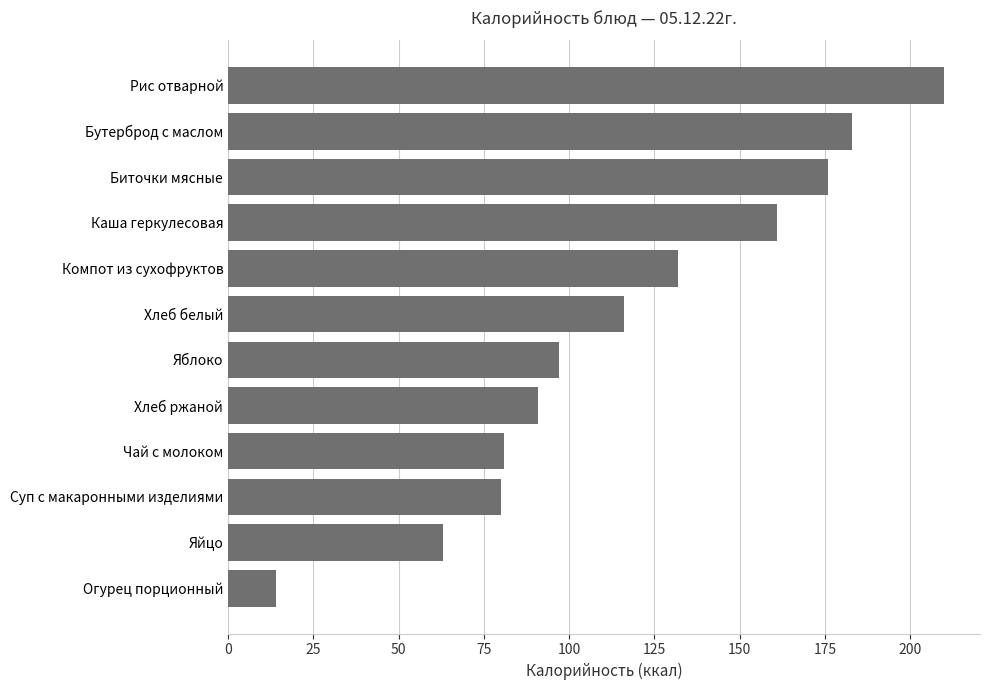

How many bars are there in total?

12